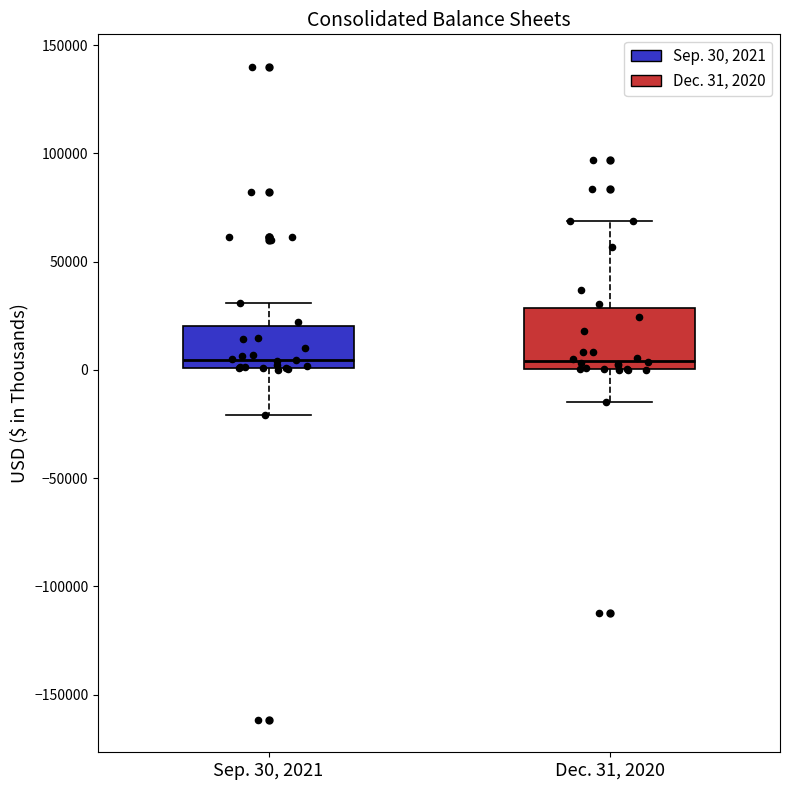

Comparing the boxes themselves (not the whiskers), which one is the tallest?

Dec. 31, 2020